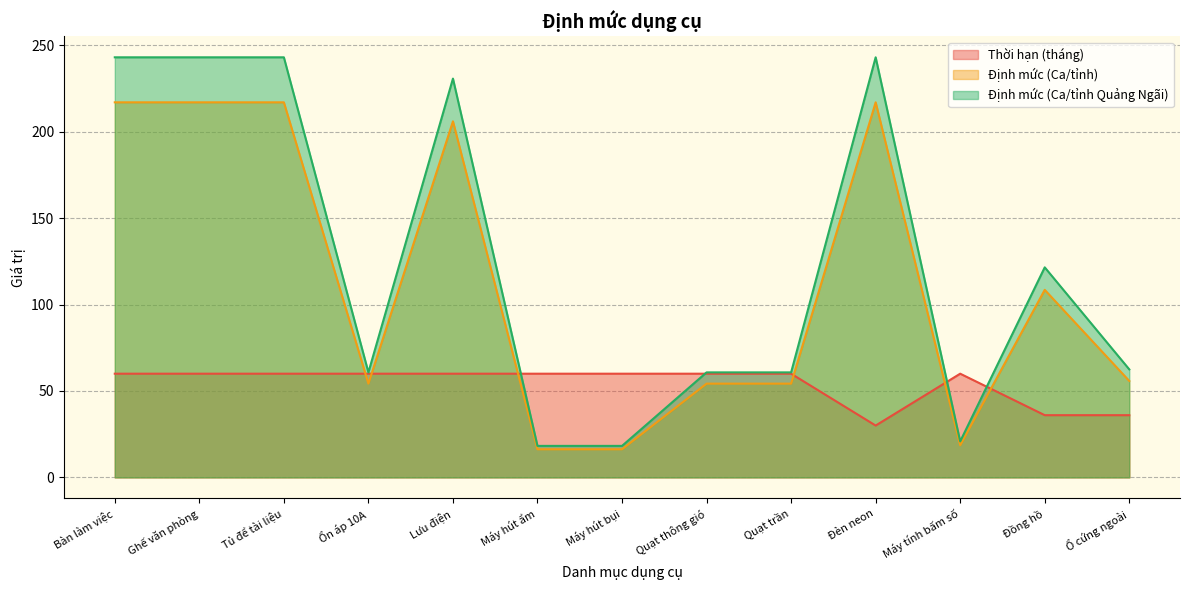

Is it true that Định mức (Ca/tỉnh Quảng Ngãi) equals 243.0 at Ghế văn phòng?

True